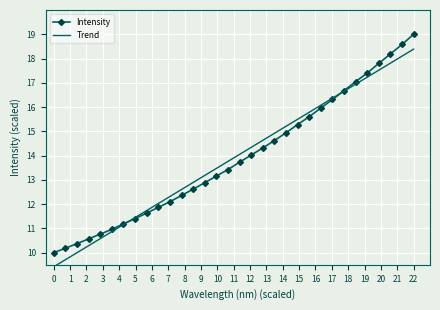

What is the highest value of the Trend series?

18.4